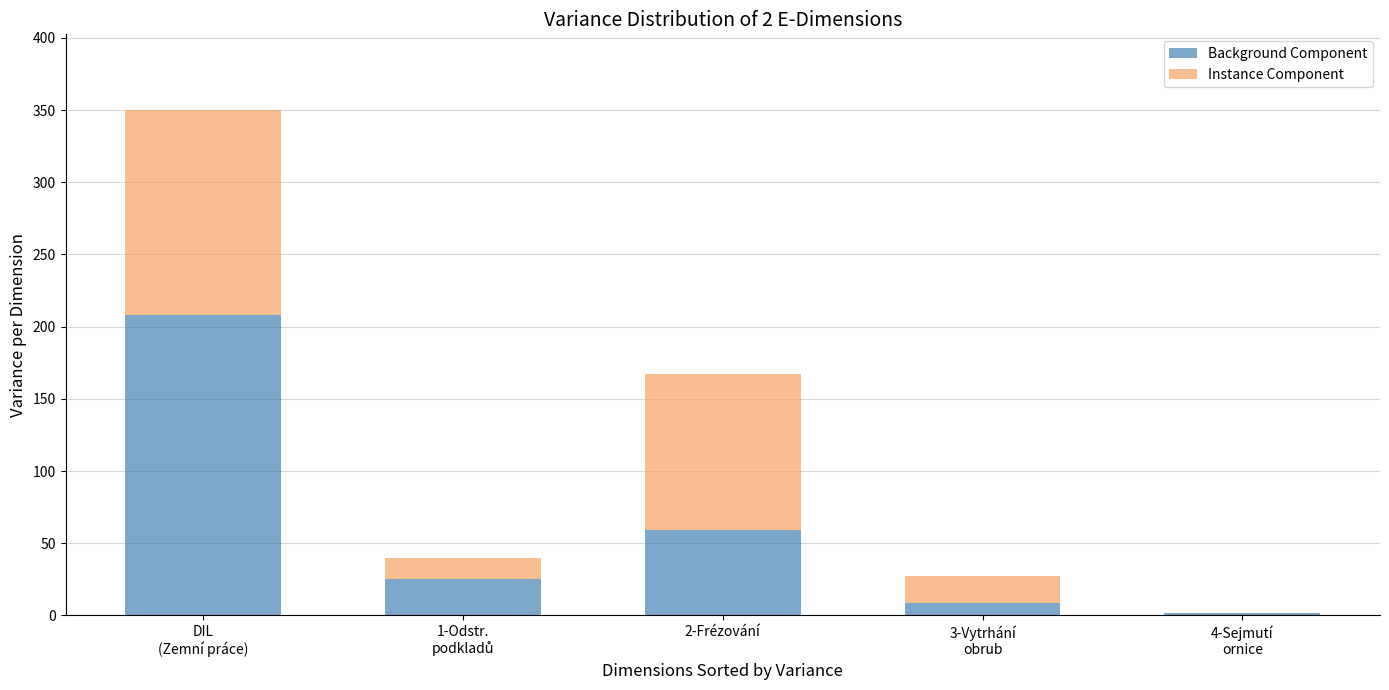

What is the sum of all Background Component values?

302.6